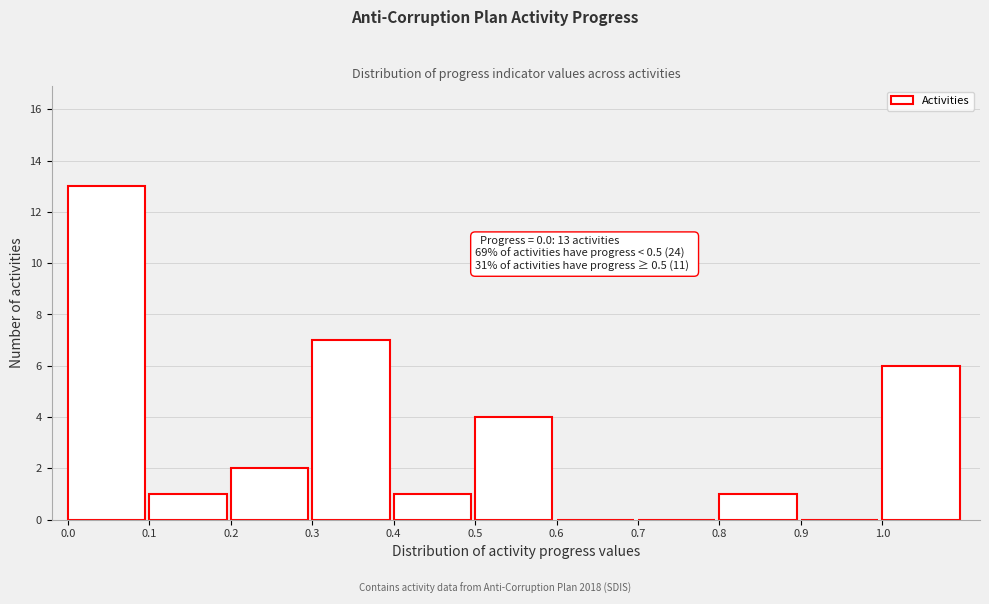

Which range on the x-axis has the tallest bar?

0.0 to 0.1